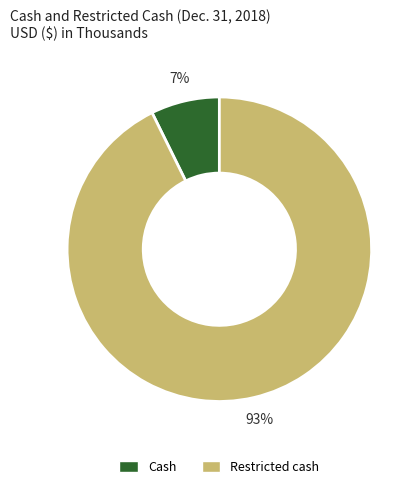

True or false: Cash accounts for 7% of the total.

True